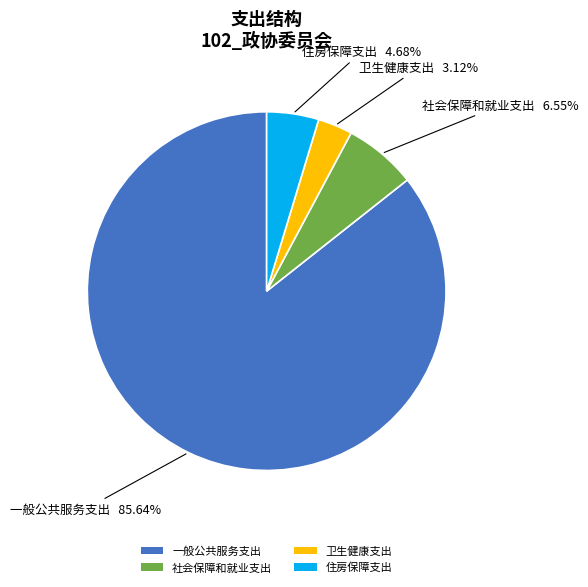

To the nearest percent, what percentage of the pie is 住房保障支出?

5%